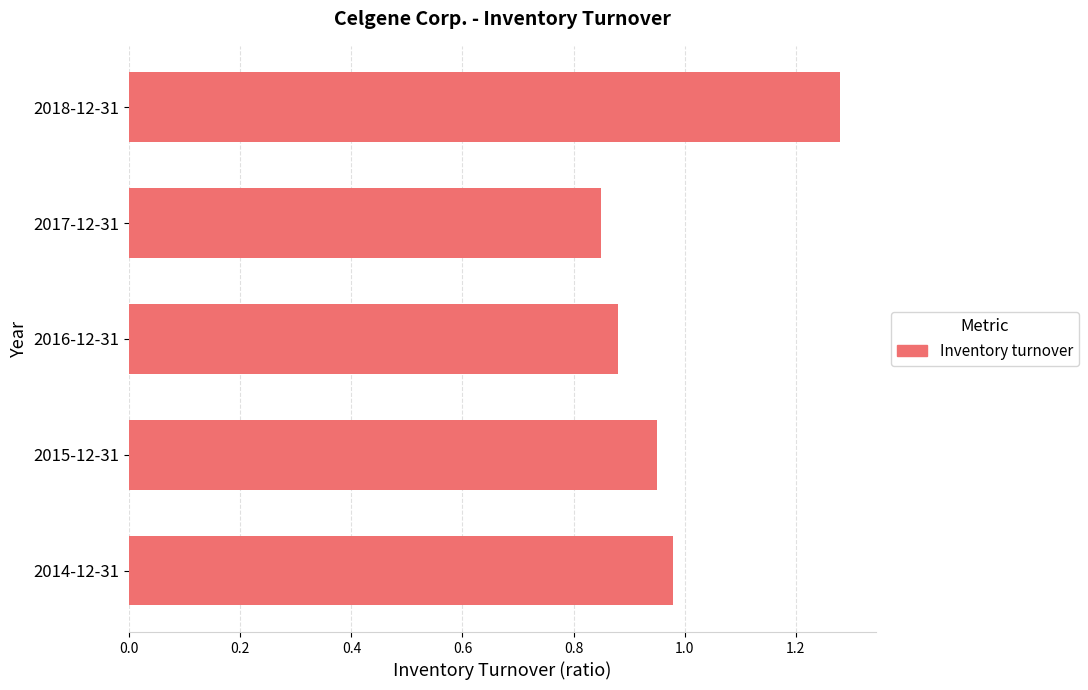

List the labels in order of value, smallest first.

2017-12-31, 2016-12-31, 2015-12-31, 2014-12-31, 2018-12-31